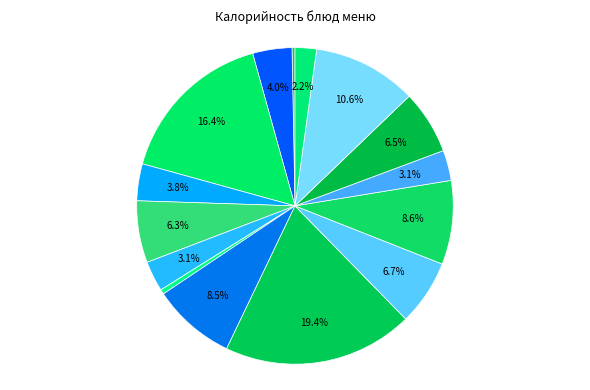

Count the number of slices in the pie.

15